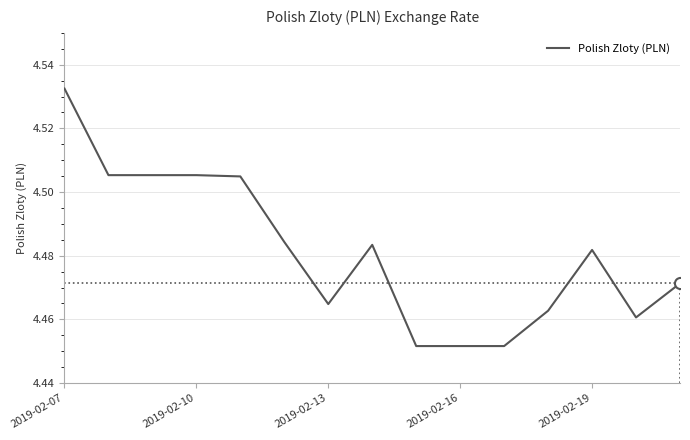

How many values are between 4 and 5?

15